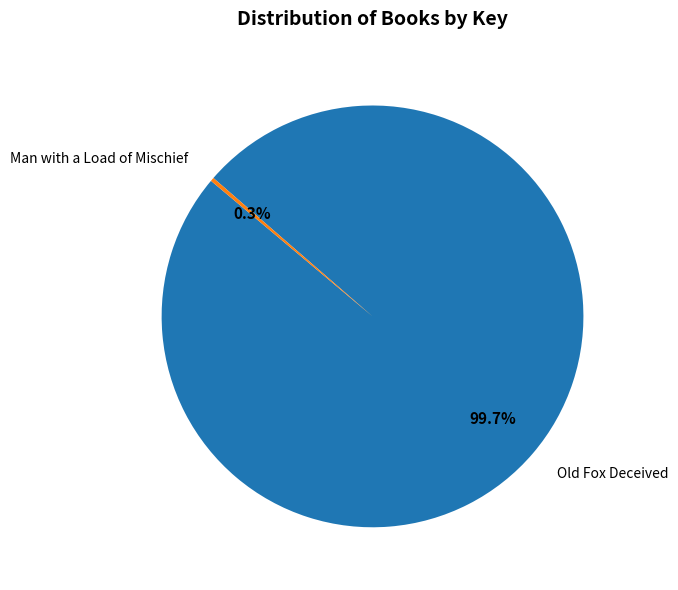

Rank the categories by value from highest to lowest.

Old Fox Deceived, Man with a Load of Mischief